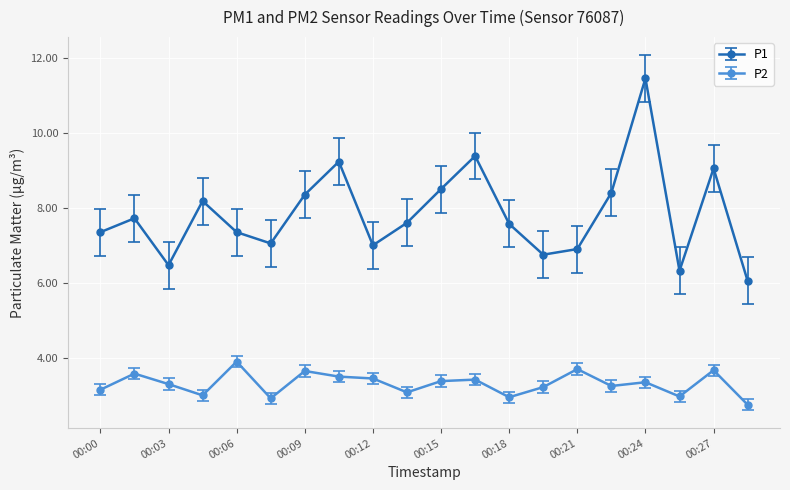

True or false: P1 and P2 intersect in this chart.

False